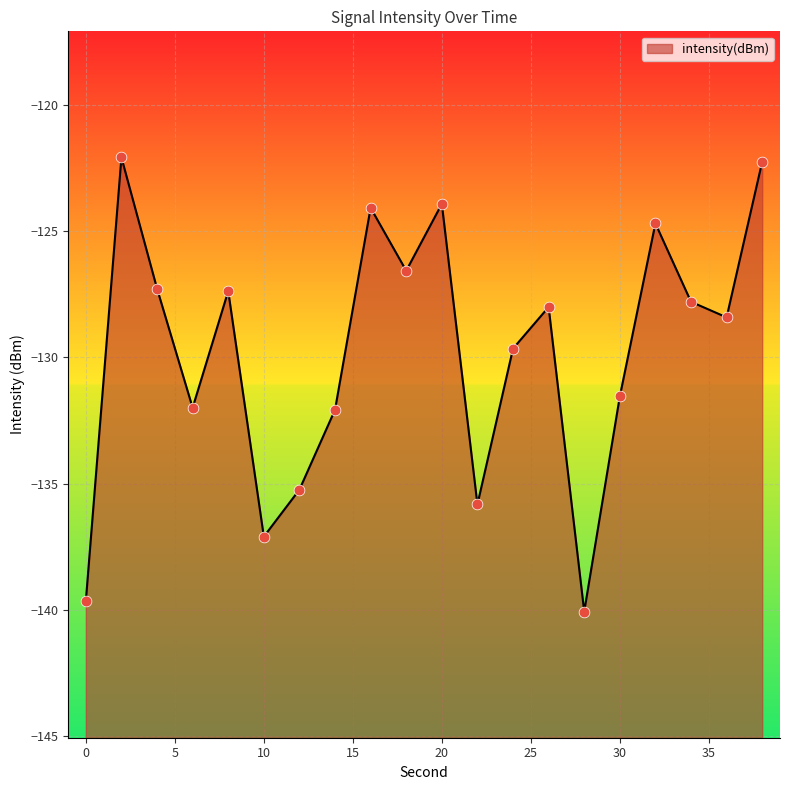

Between 0 and 22, which is larger?

22